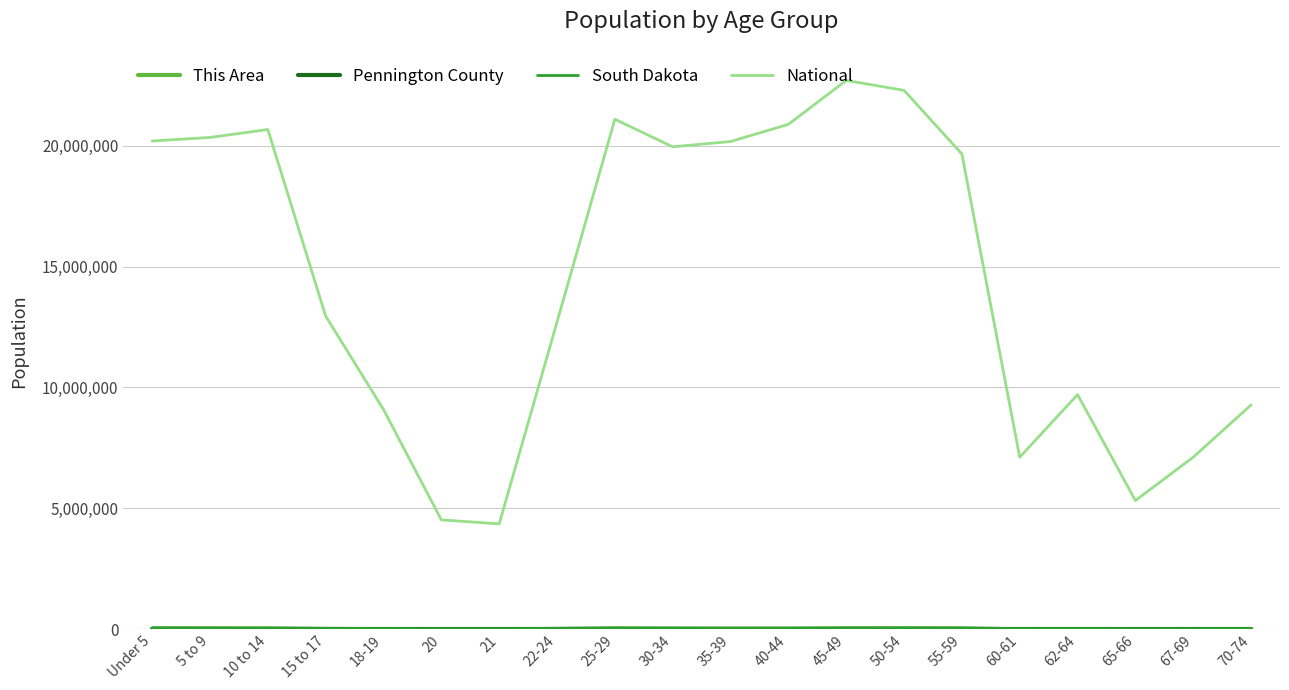

The value of National at 60-61 is 7113727. True or false?

True